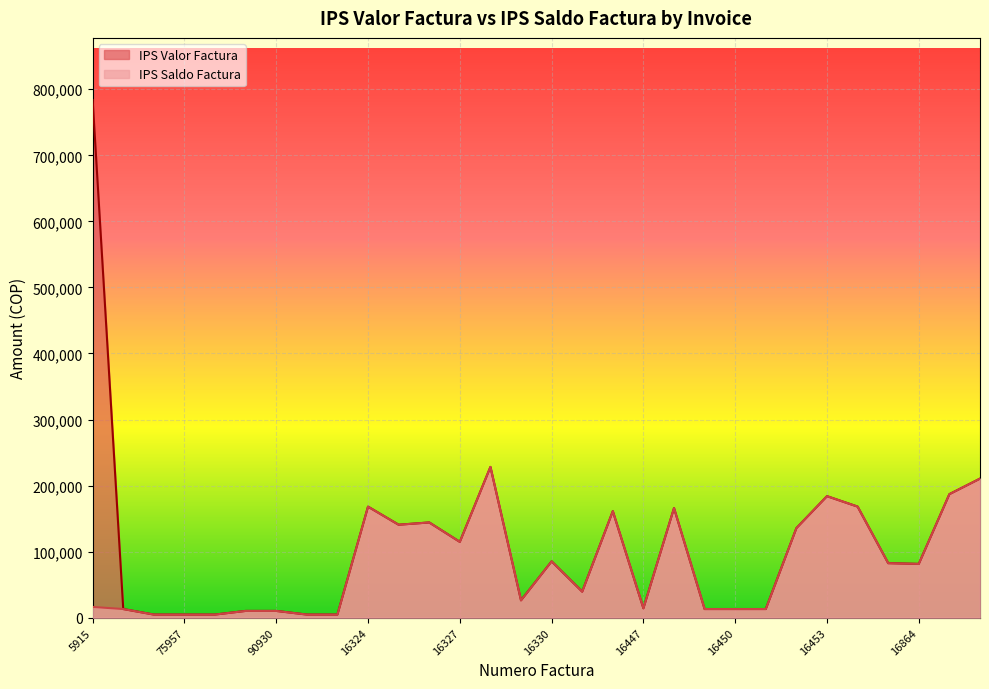

What is the sum of all IPS Saldo Factura values?

2452169